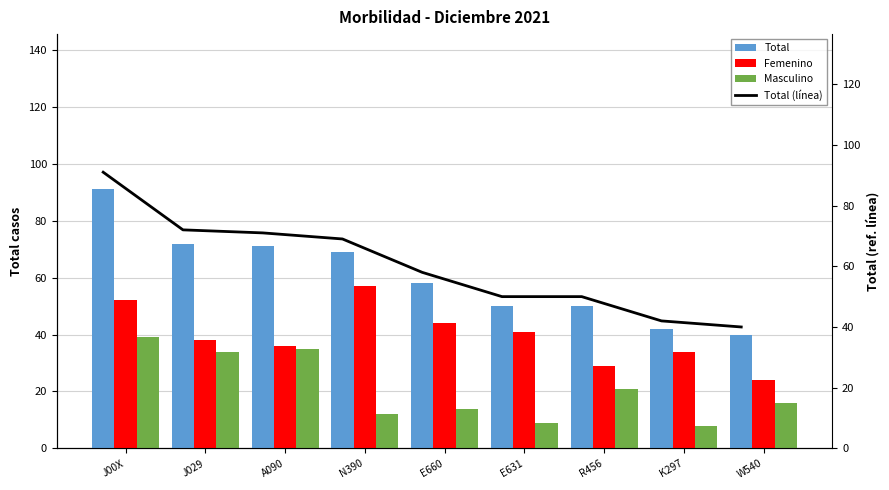

What is the value of the Masculino bar at the 3rd from the left?

35